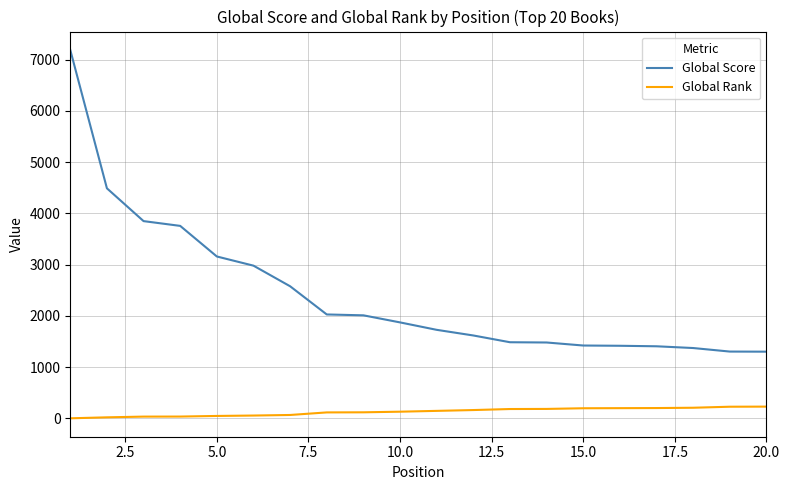

Which series has the largest total across all categories?

Global Score